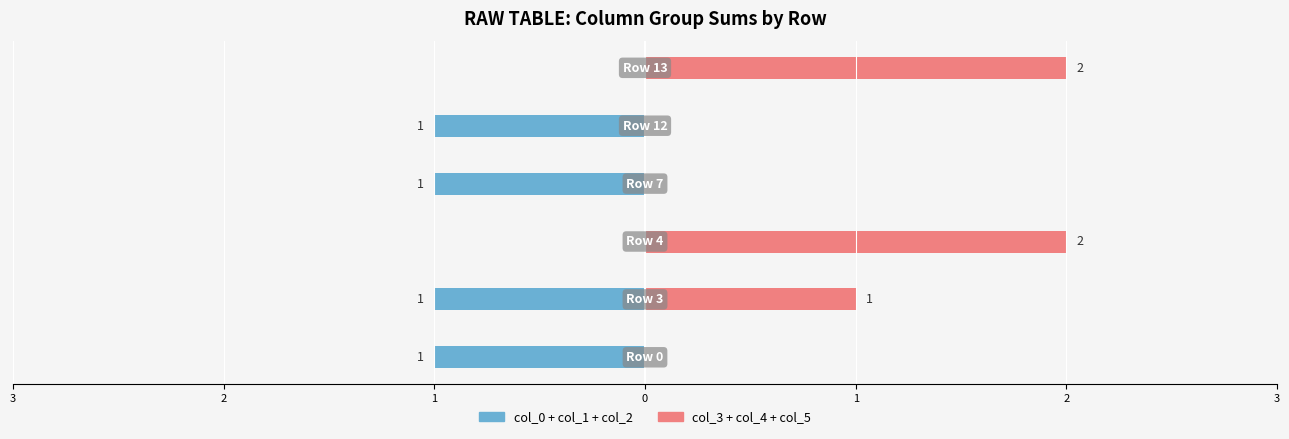

How many groups of bars are there?

6